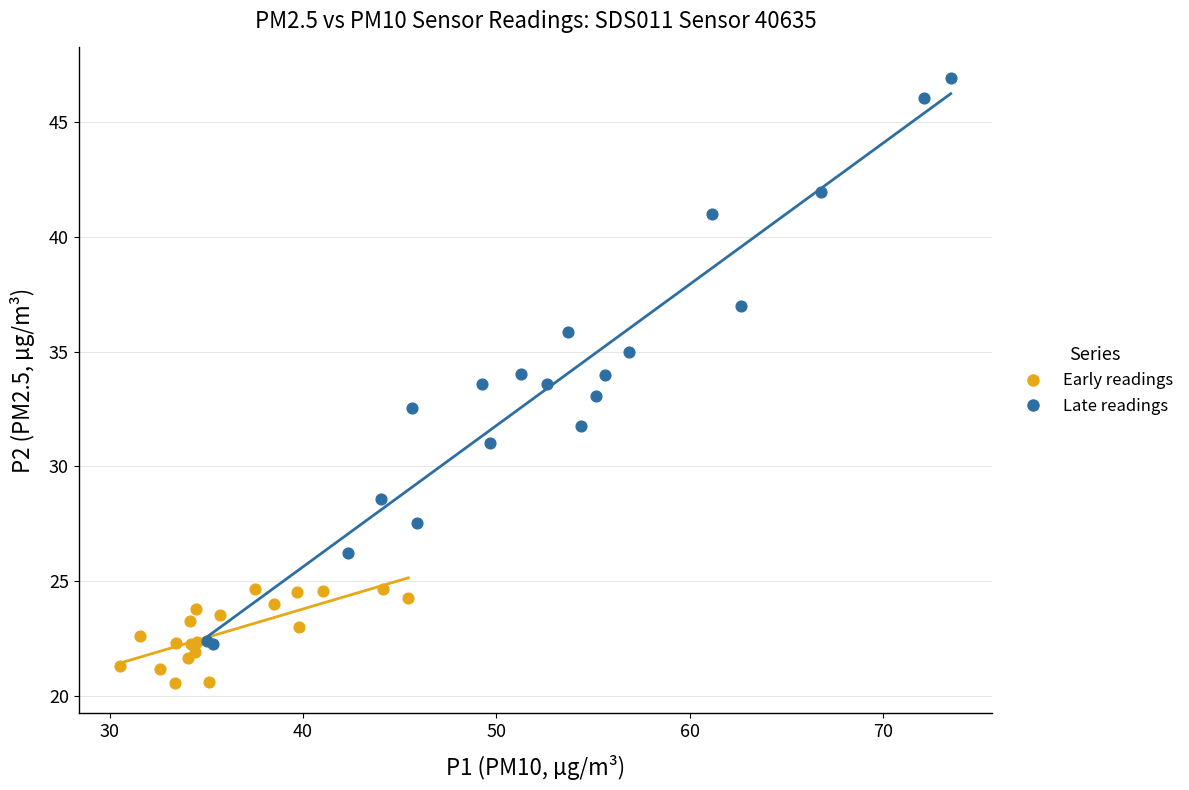

Which series contains the highest Y value?

Late readings